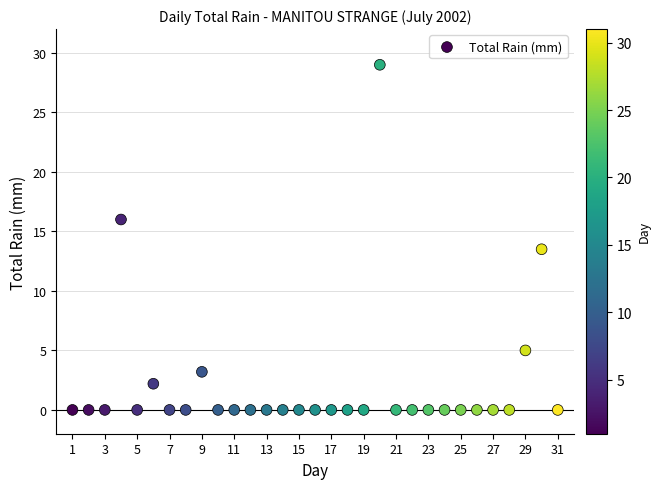

What is the range of Y values (max minus min)?

29.0